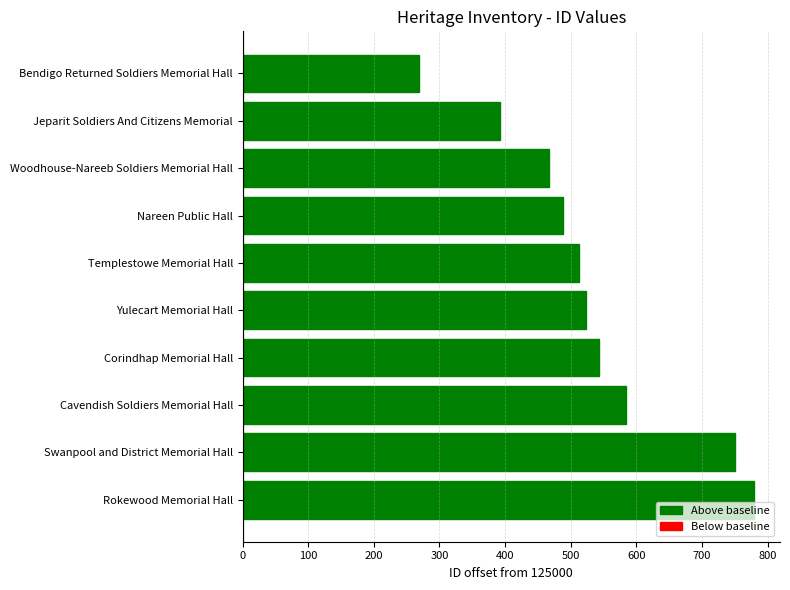

Between Yulecart Memorial Hall and Jeparit Soldiers And Citizens Memorial, which is larger?

Yulecart Memorial Hall